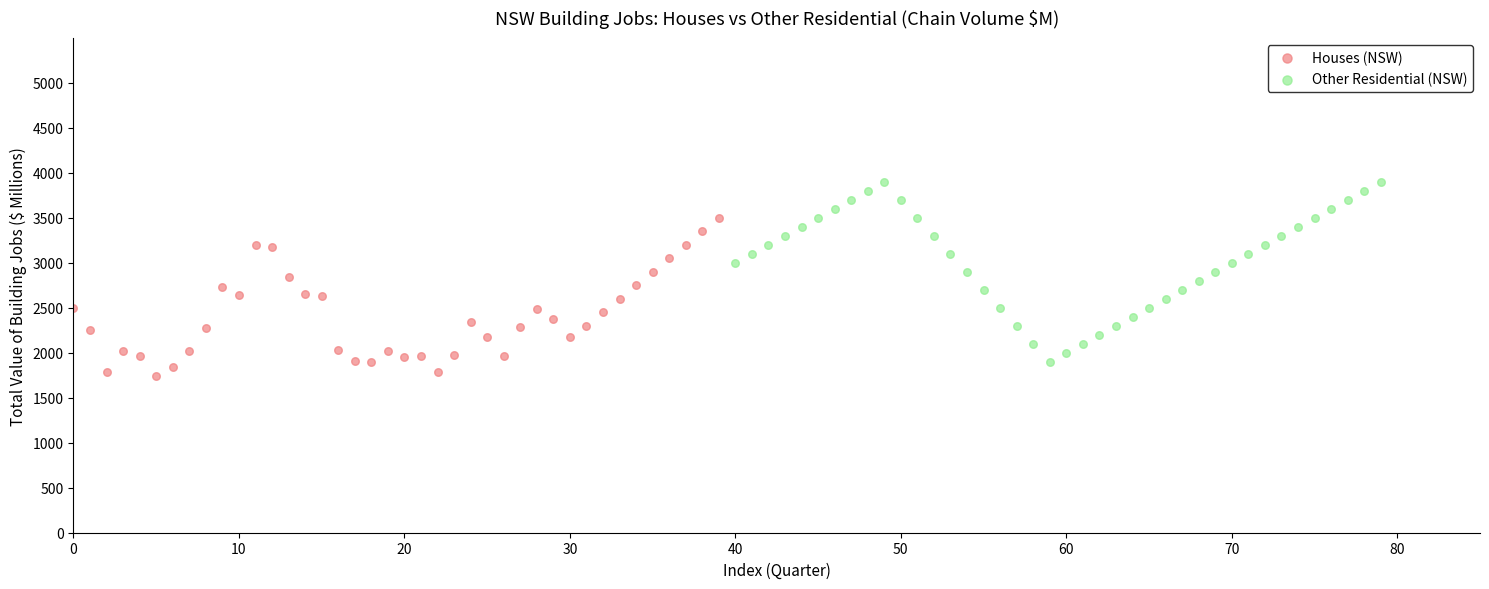

Which series has the largest Y range (max minus min)?

Other Residential (NSW)